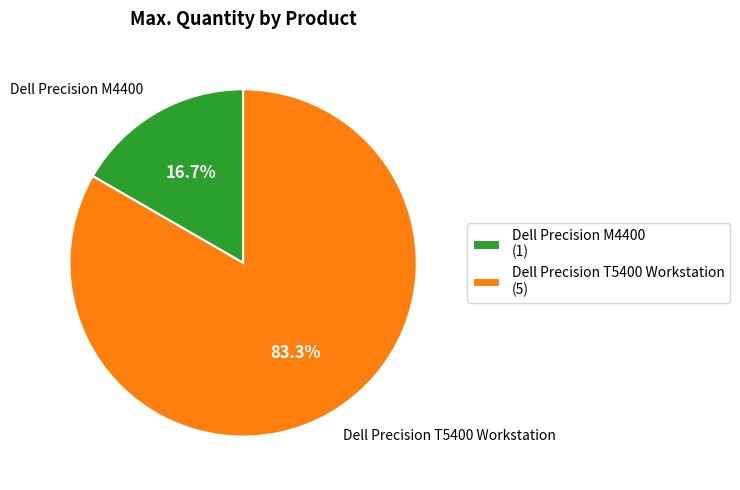

To the nearest percent, what is the difference between the largest and smallest slice percentages?

67%